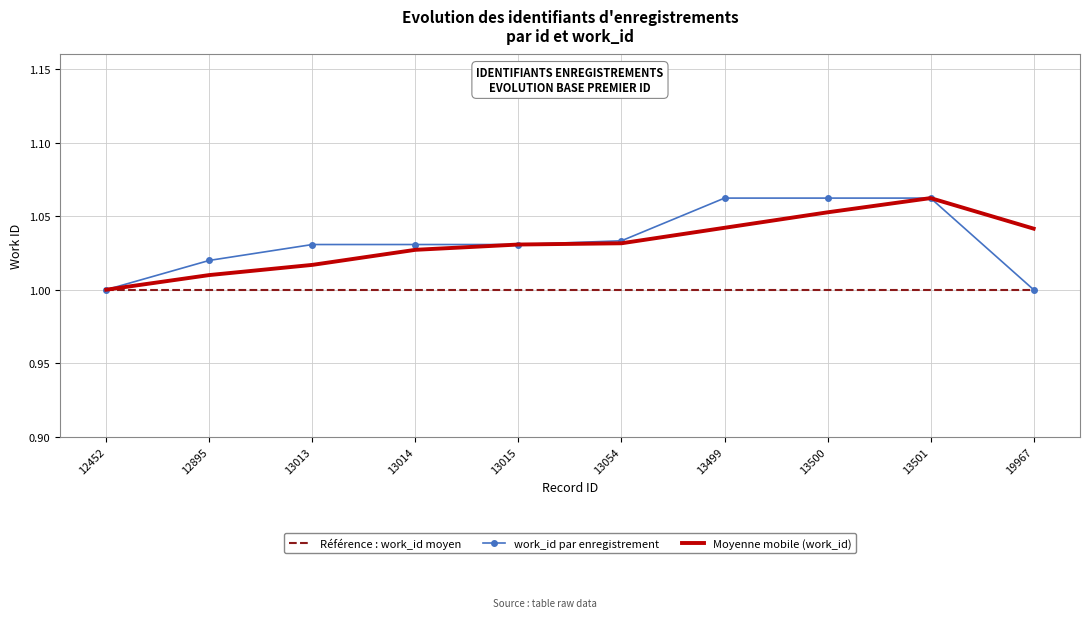

Which series changed the most between 13014 and 13499?

work_id par enregistrement